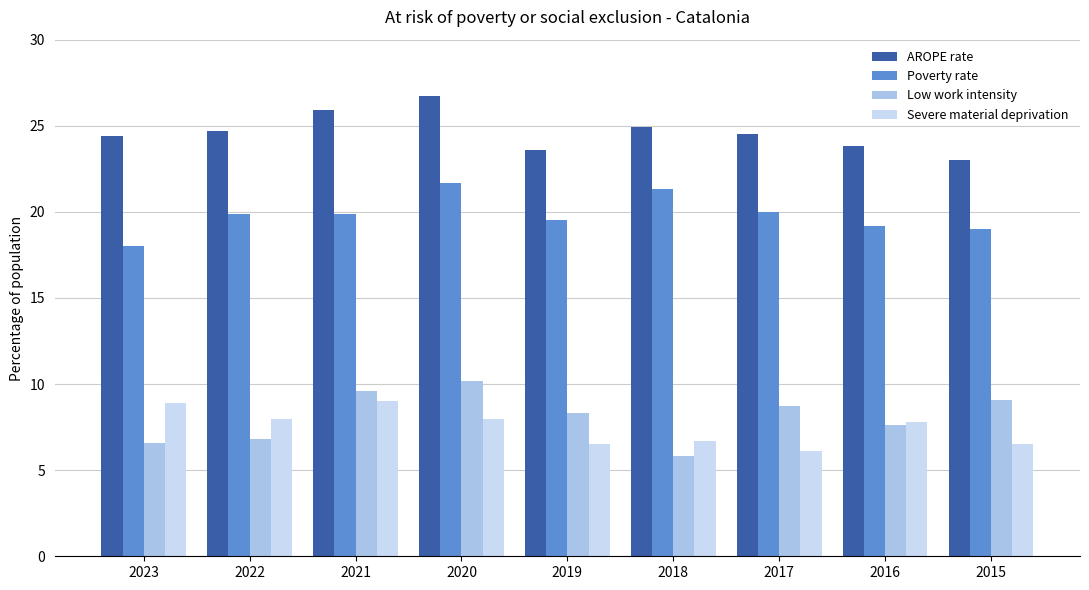

Read the Poverty rate value at 2016.

19.2